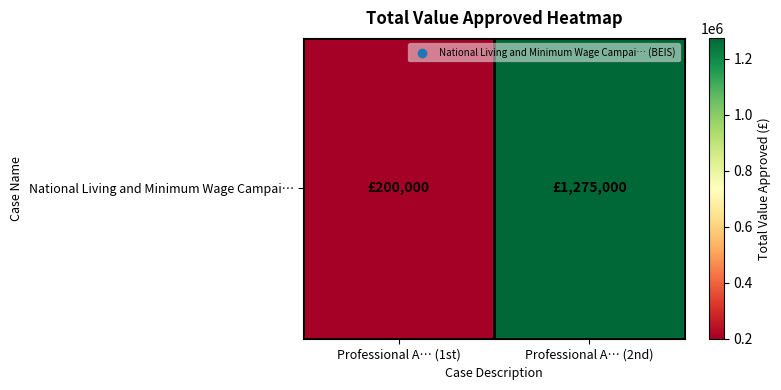

Reading left to right, transcribe all the data shown in this chart.

Professional A… (1st)=200000	Professional A… (2nd)=1275000